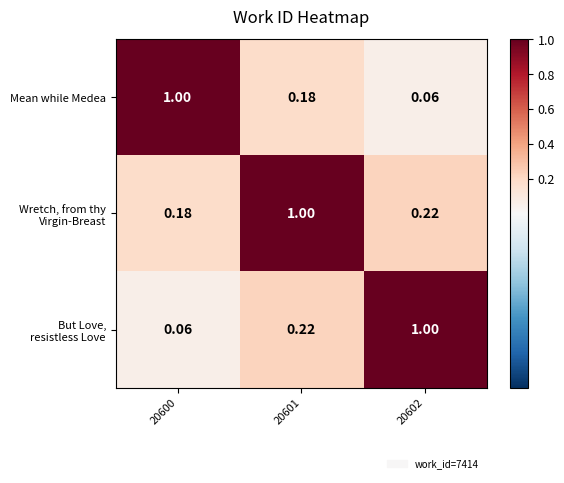

At which category is the sum across all series the highest?

20601